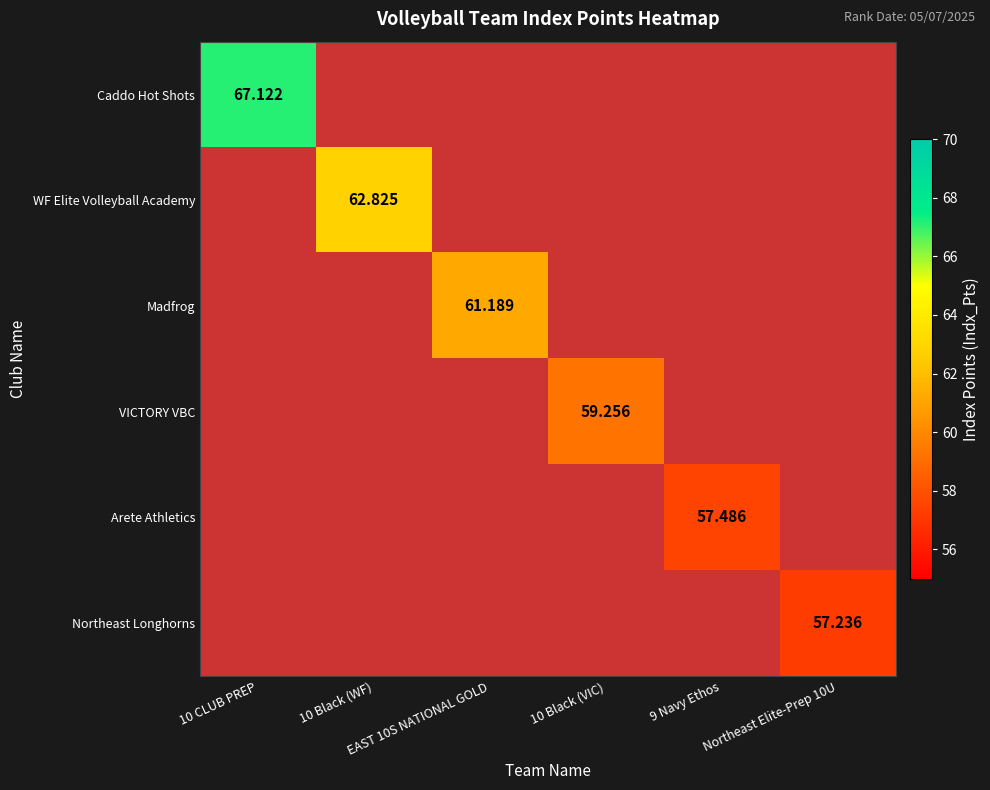

What is the maximum value shown in the chart?

67.1